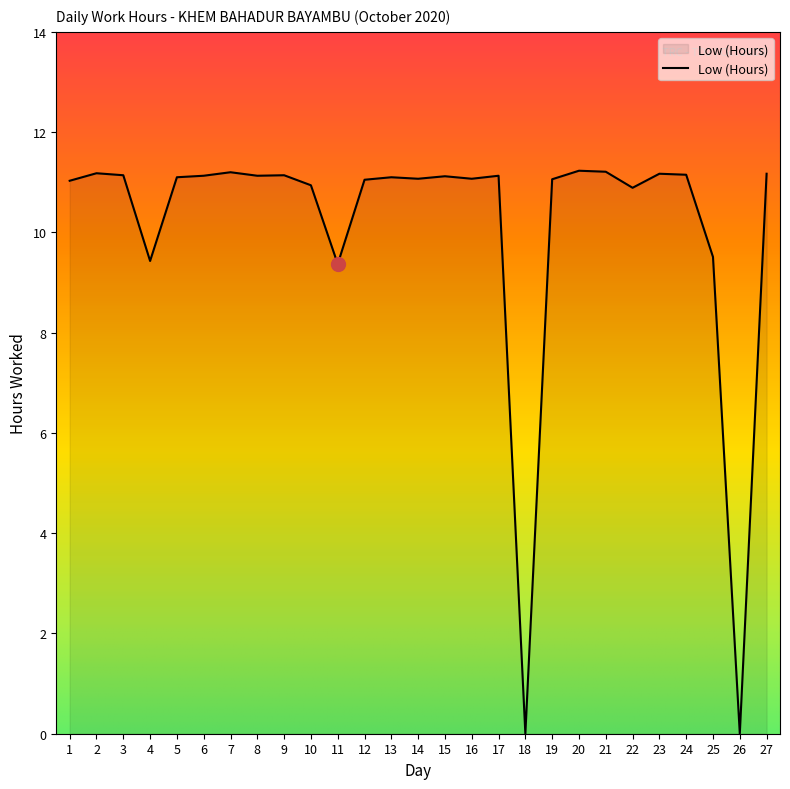

Approximately how many times larger is the value at 19 compared to 12?

1.0